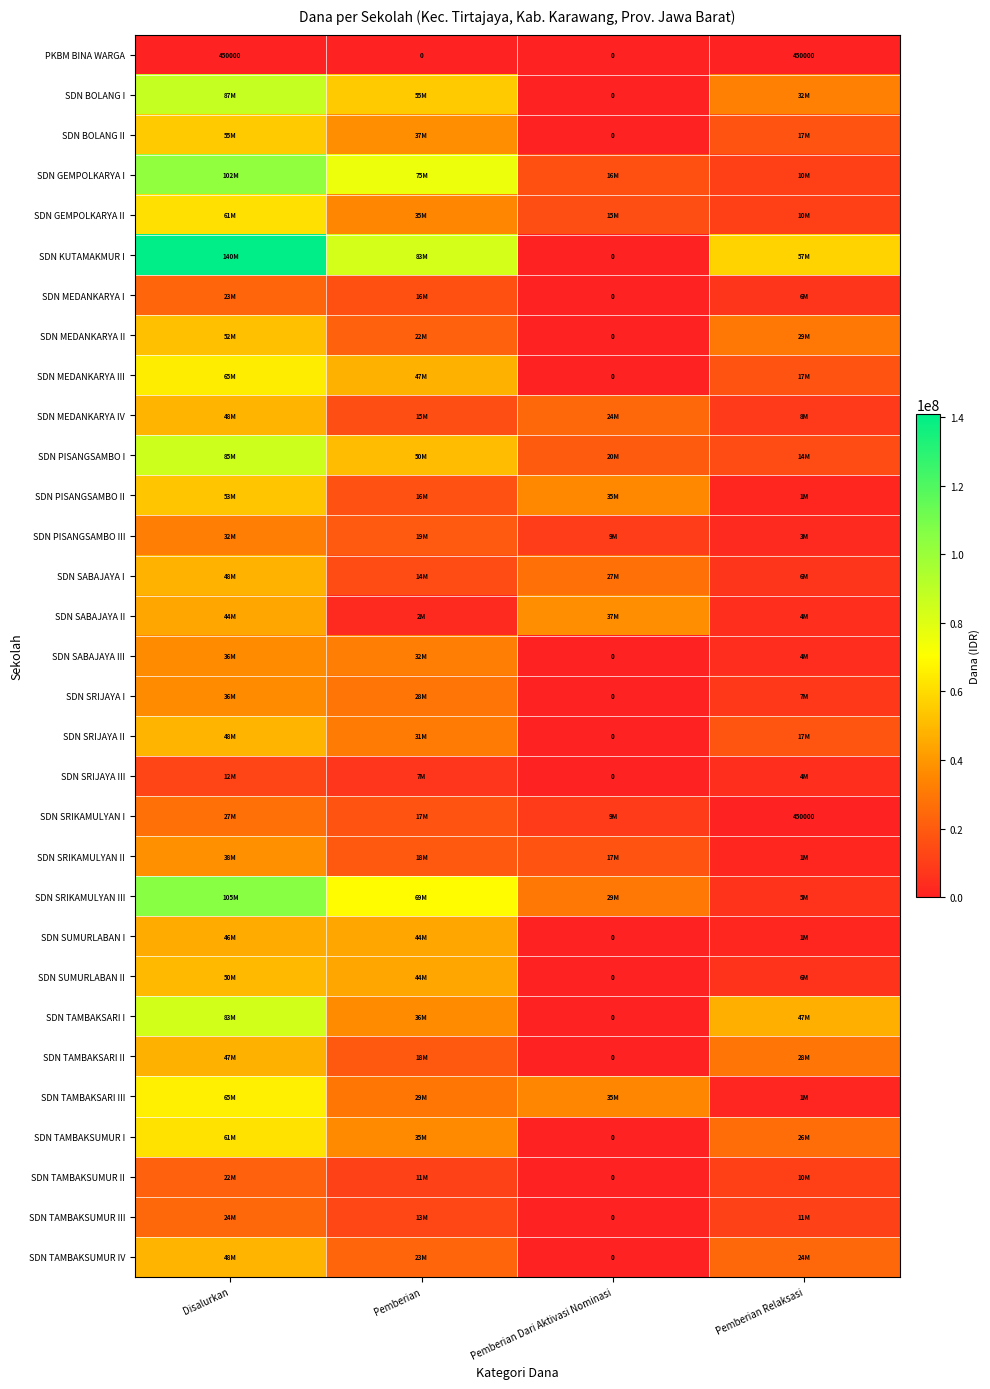

True or false: PKBM BINA WARGA has a value of 0 at Pemberian.

True